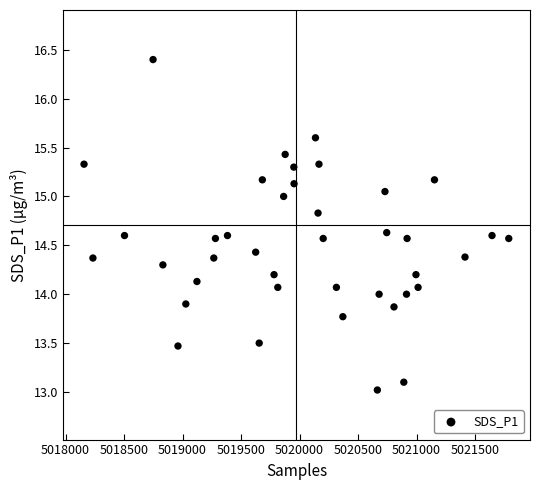

What is the range of Y values (max minus min)?

3.4